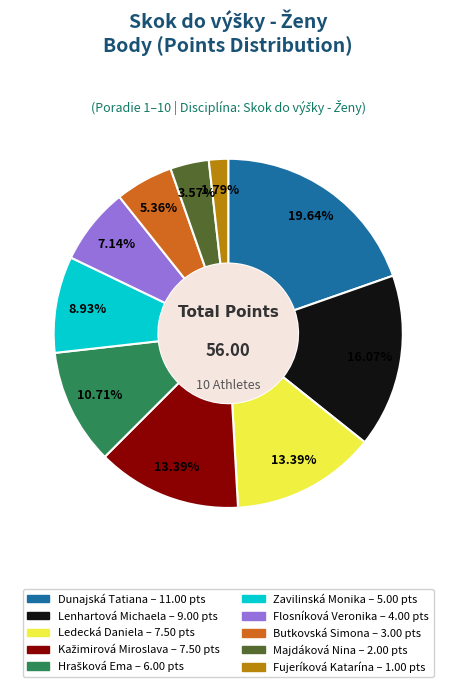

What is the smallest slice in the pie chart?

Fujeríková Katarína